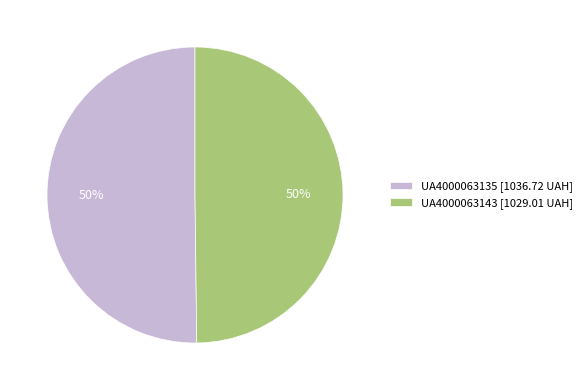

How many slices are in this pie chart?

2